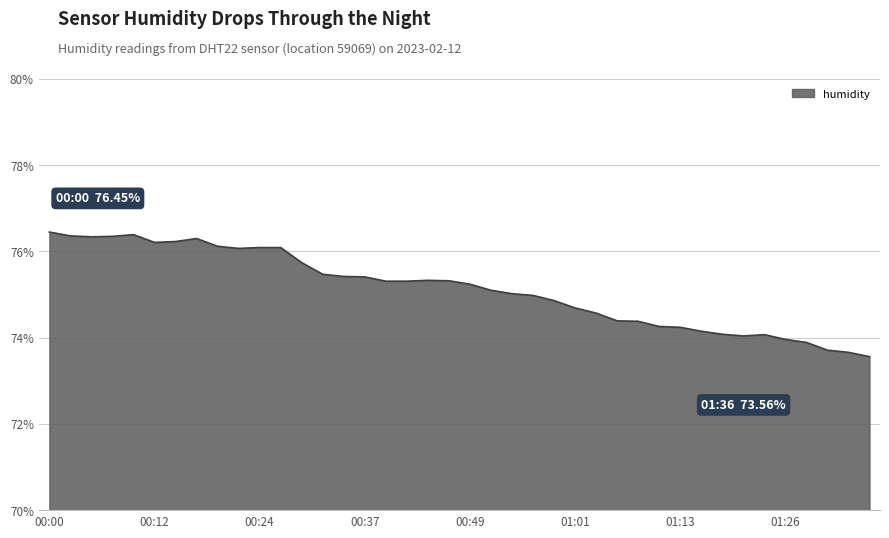

What is the difference between the maximum and minimum values?

2.9